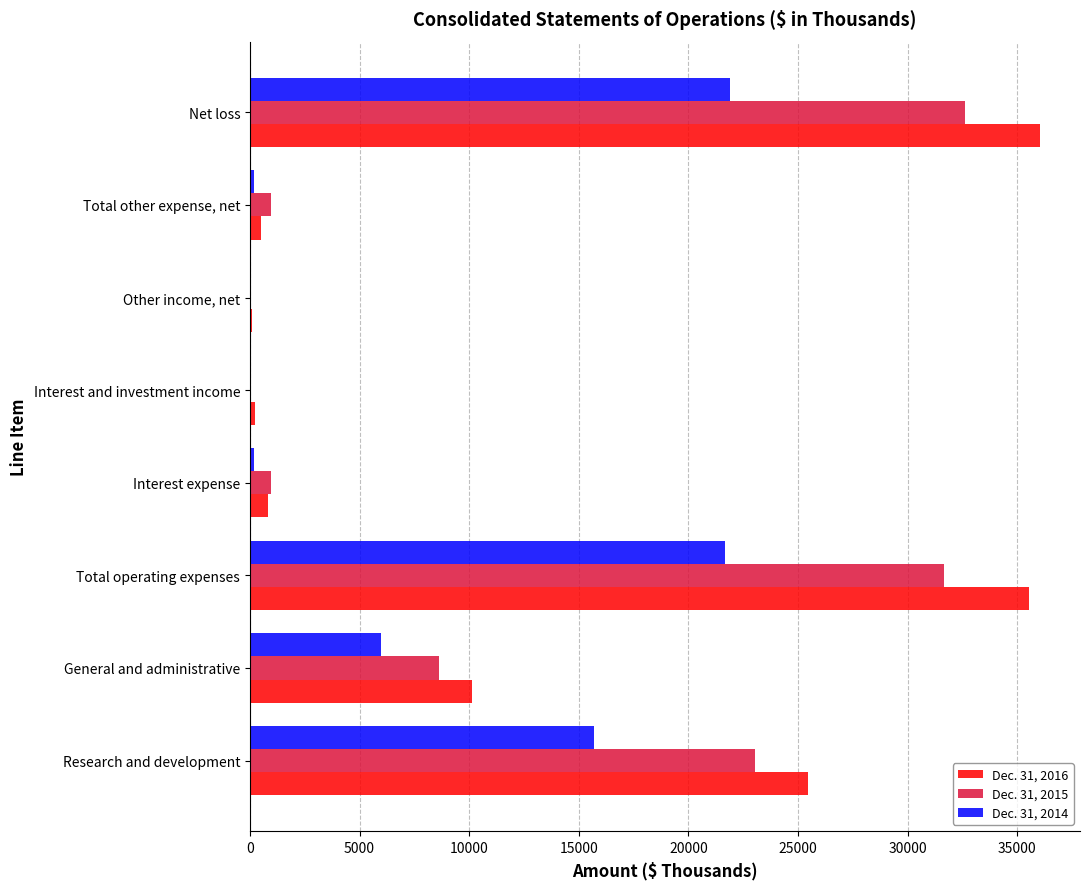

What is the sum of all Dec. 31, 2014 values?

65658